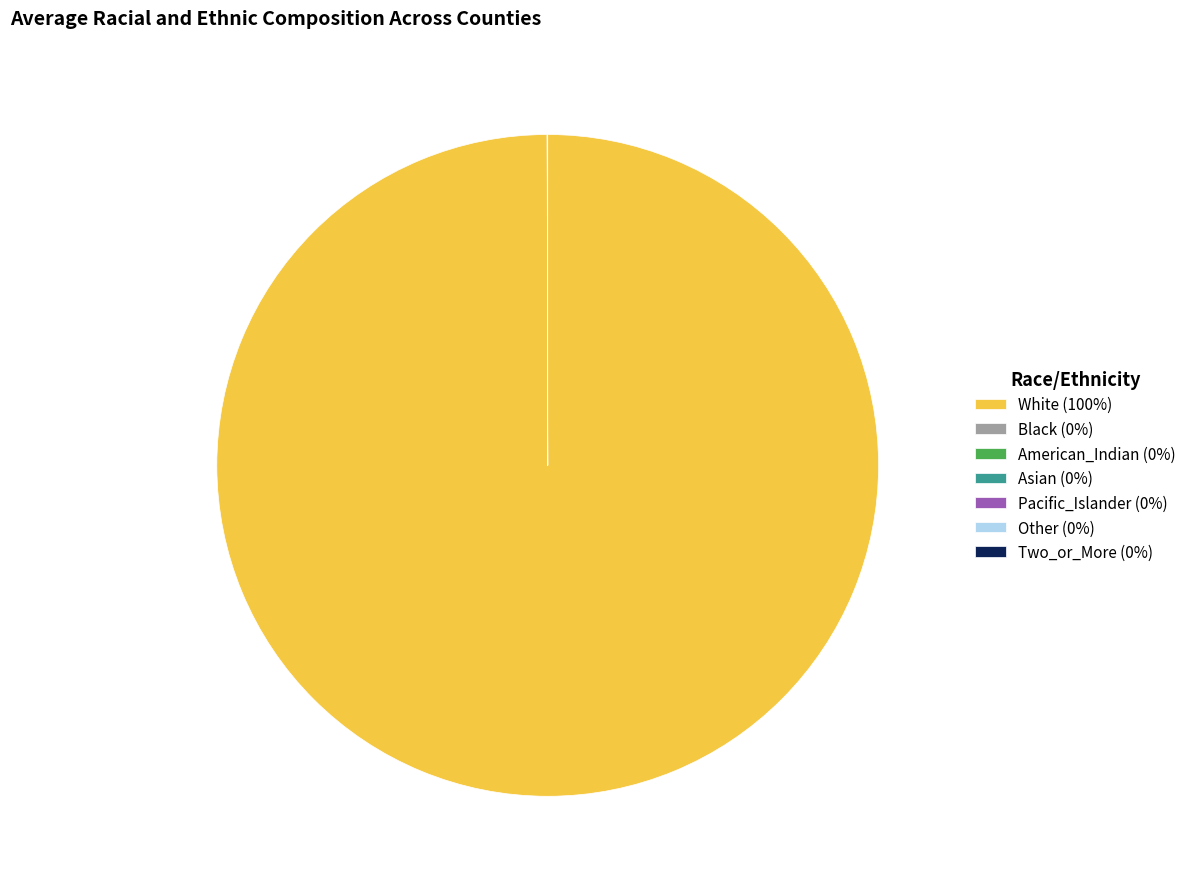

What is the largest slice in the pie chart?

White (100%)